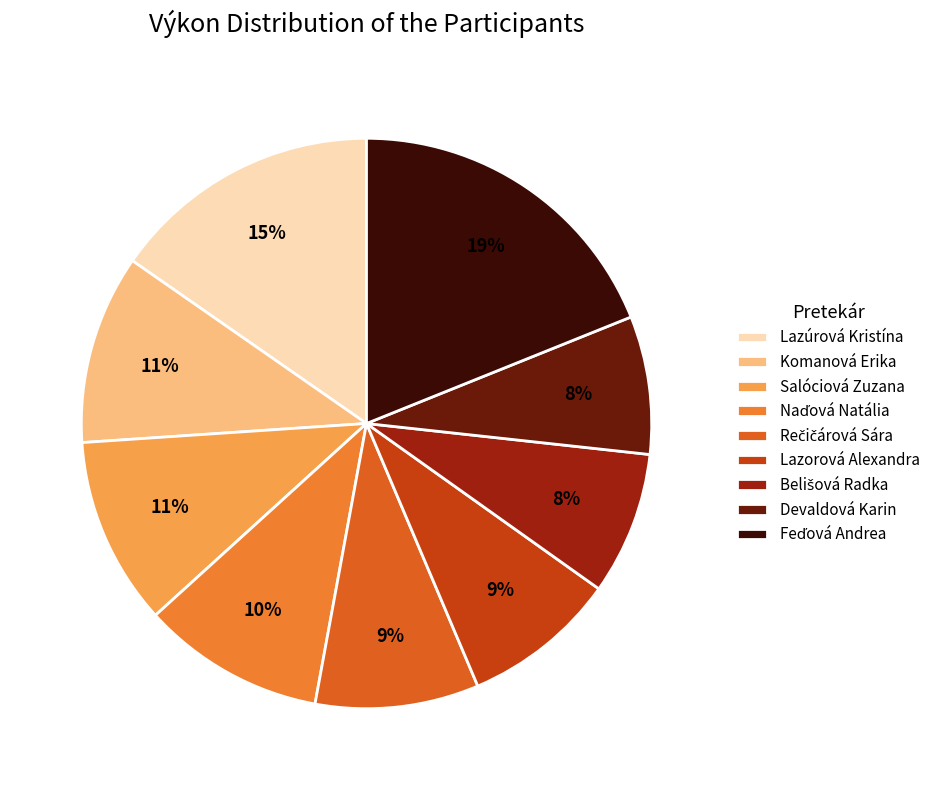

To the nearest percent, what portion does Lazorová Alexandra represent?

9%